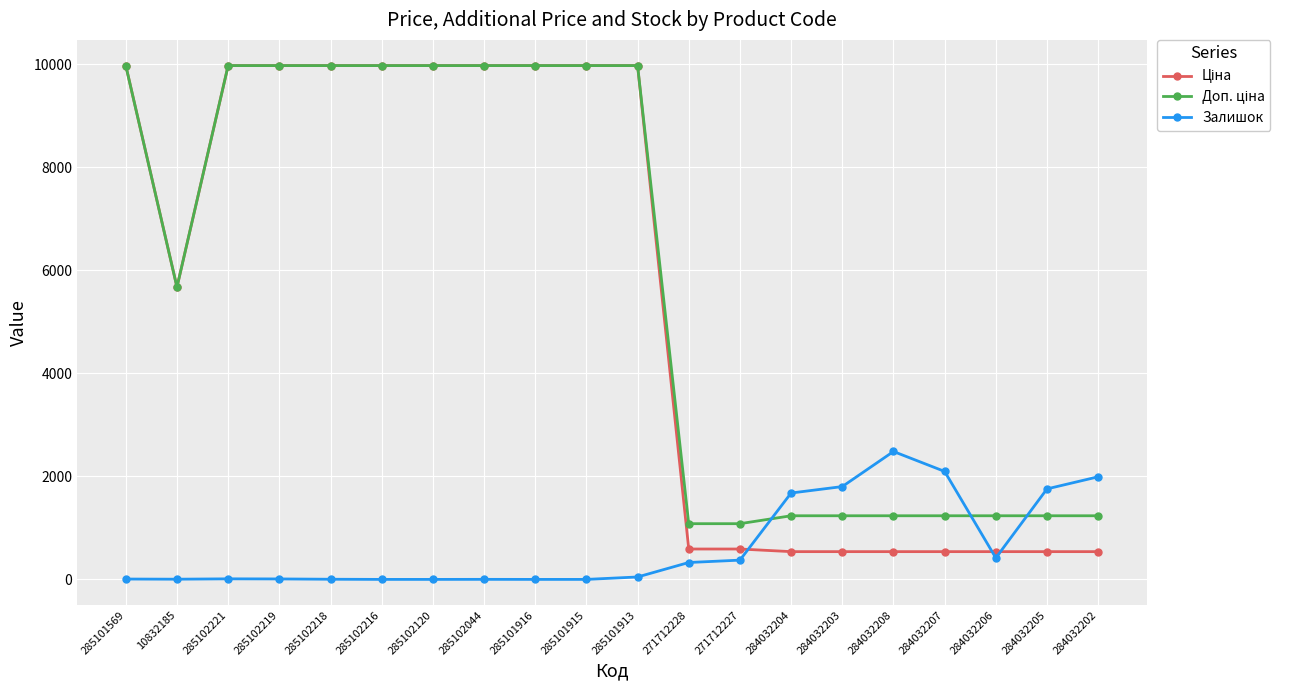

How many data points does each series have?

20